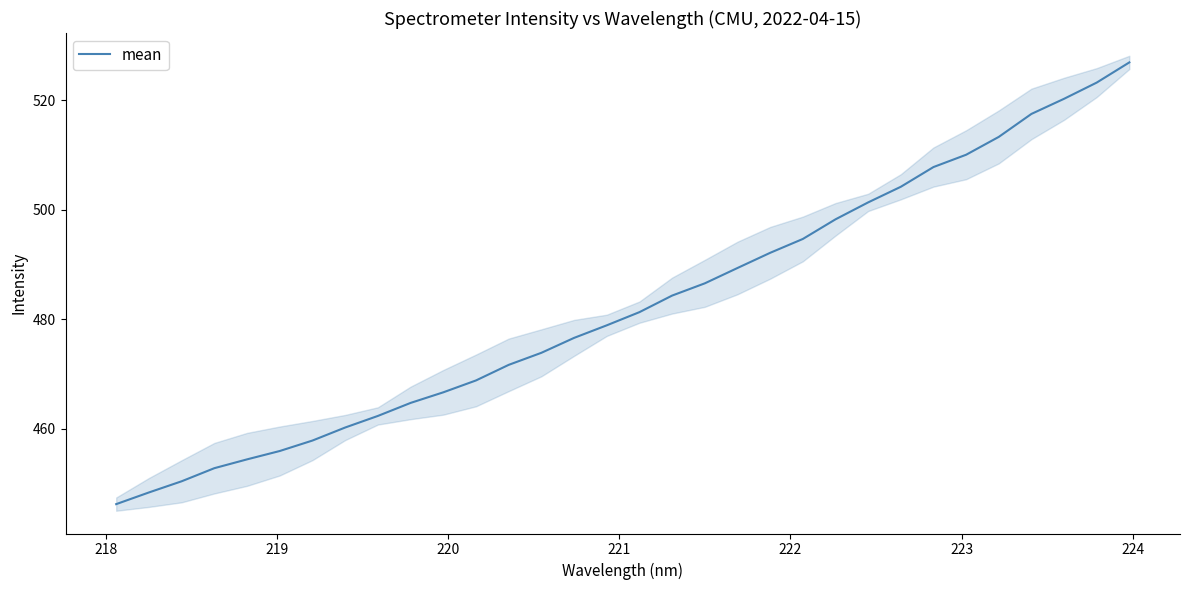

Reading left to right, list all the values displayed in this chart.

446.3	448.4	450.4	452.8	454.4	456.0	457.9	460.3	462.4	464.7	466.7	468.9	471.7	473.9	476.6	478.9	481.3	484.4	486.6	489.4	492.2	494.7	498.3	501.4	504.2	507.8	510.1	513.3	517.5	520.3	523.3	526.9